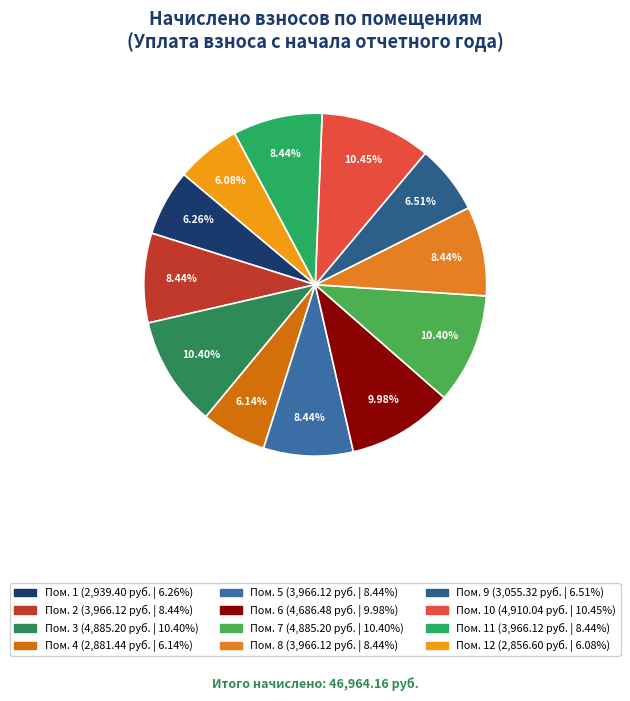

What is the largest slice in the pie chart?

10